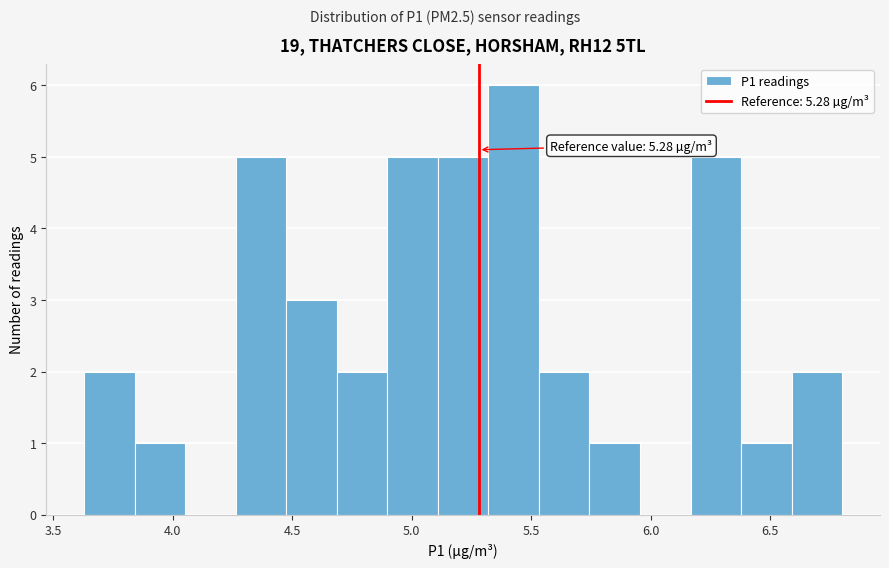

Over which range of the x-axis is the bar tallest?

5.30 to 5.55